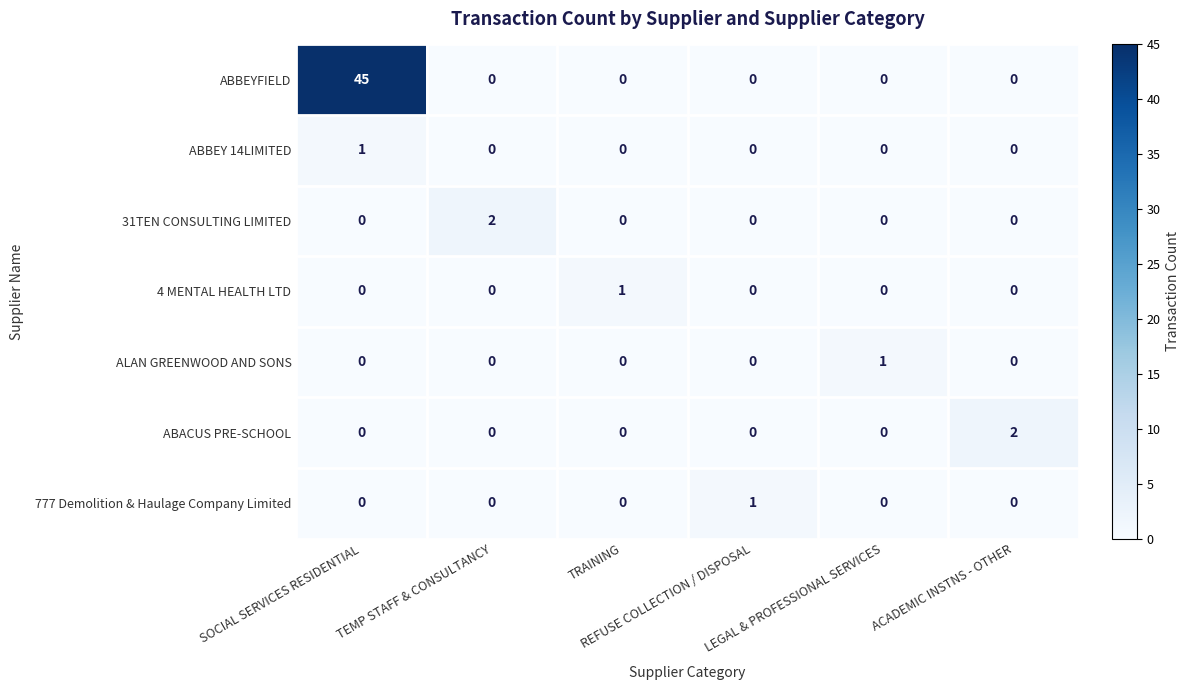

Which series has the largest range (max minus min)?

ABBEYFIELD